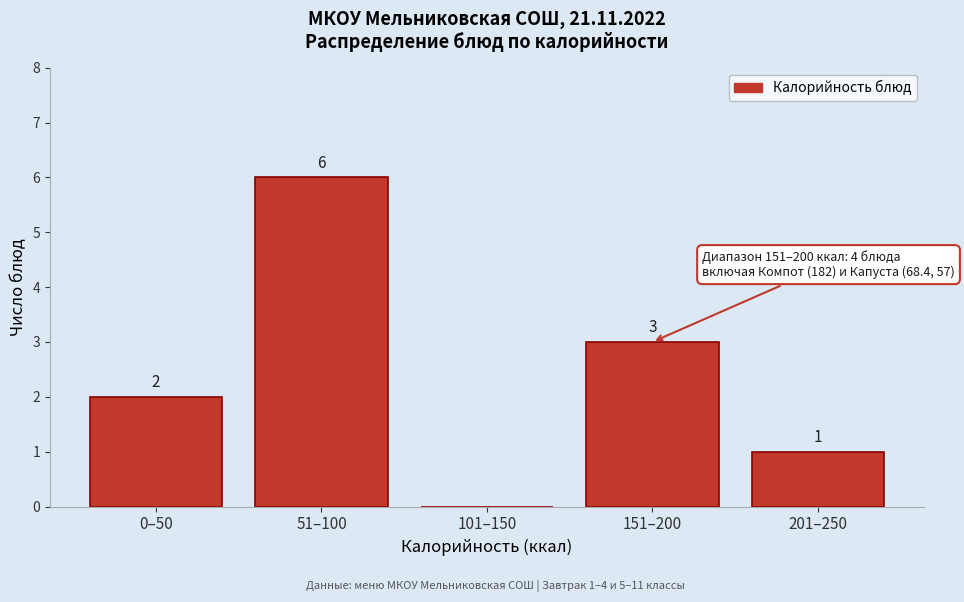

Reading right to left, list all the values displayed in this chart.

201–250=1	151–200=3	101–150=0	51–100=6	0–50=2